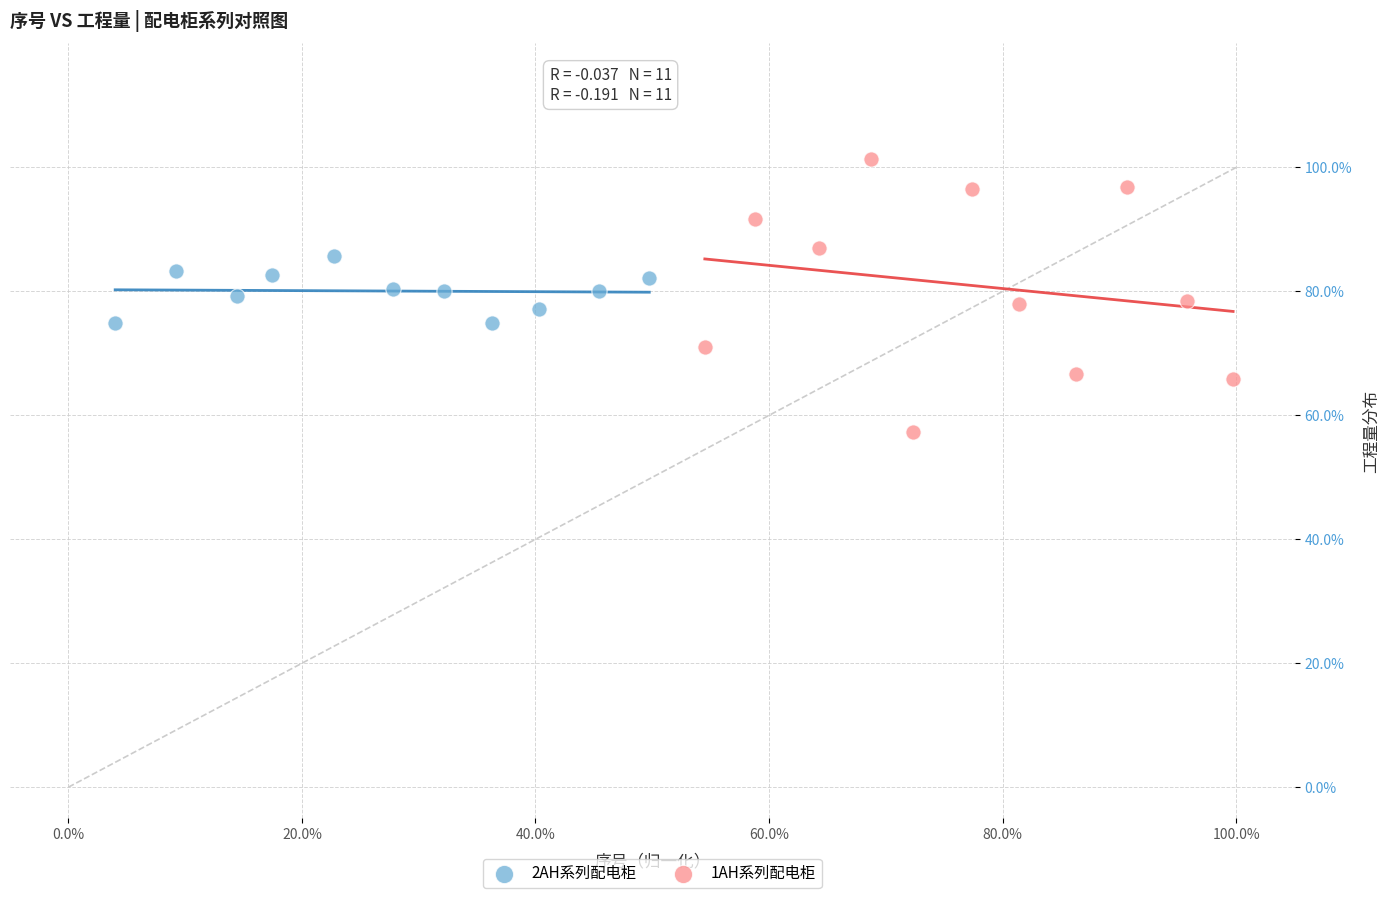

Which series contains the lowest Y value?

1AH系列配电柜